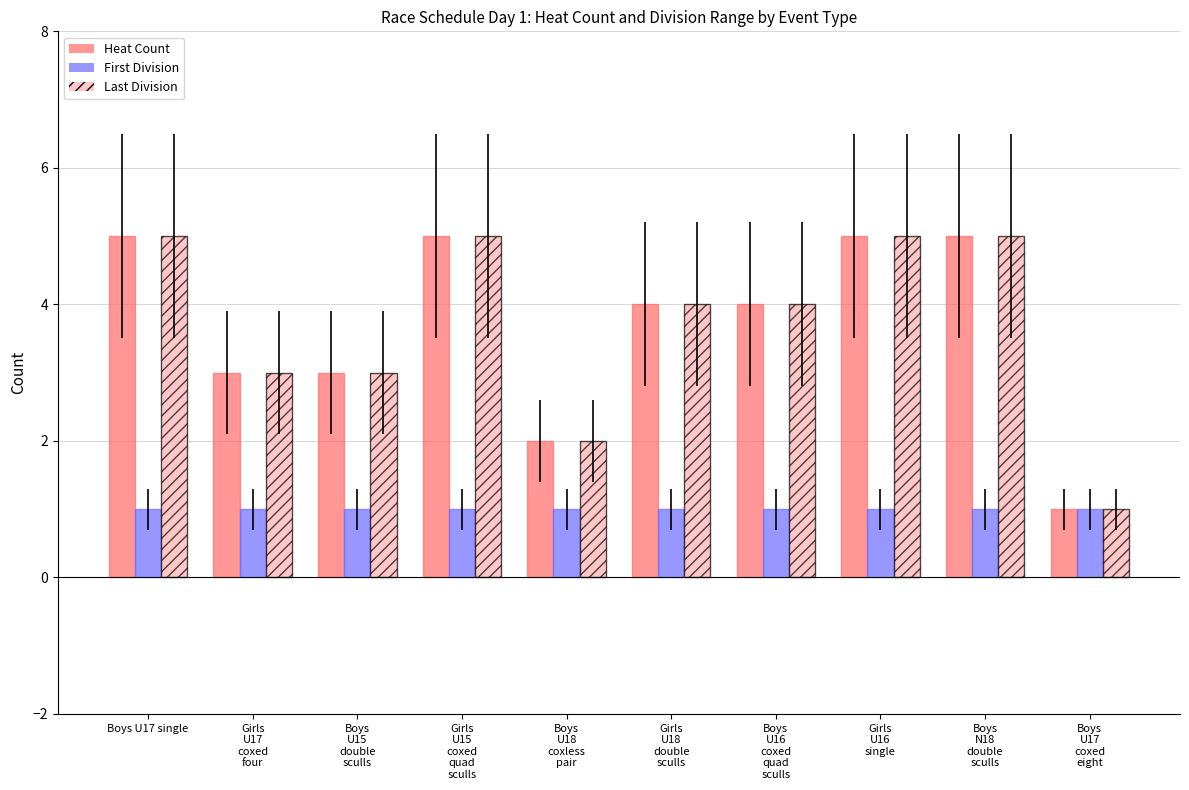

What is the total value across all series at Boys U17 single?

11